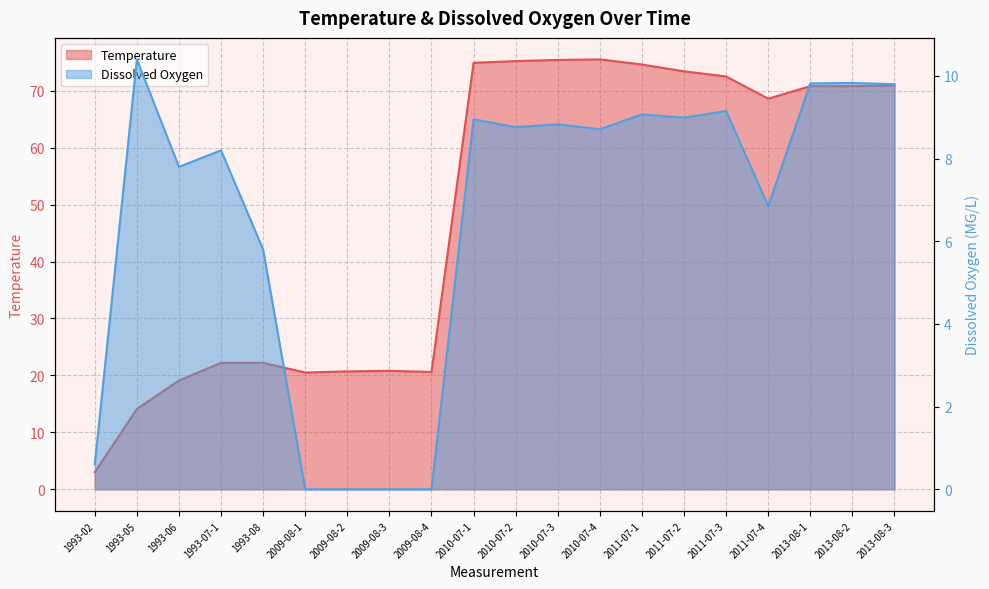

List the labels in order of Dissox value, smallest first.

2009-08-1, 2009-08-2, 2009-08-3, 2009-08-4, 1993-02, 1993-08, 2011-07-4, 1993-06, 1993-07-1, 2010-07-4, 2010-07-2, 2010-07-3, 2010-07-1, 2011-07-2, 2011-07-1, 2011-07-3, 2013-08-3, 2013-08-1, 2013-08-2, 1993-05